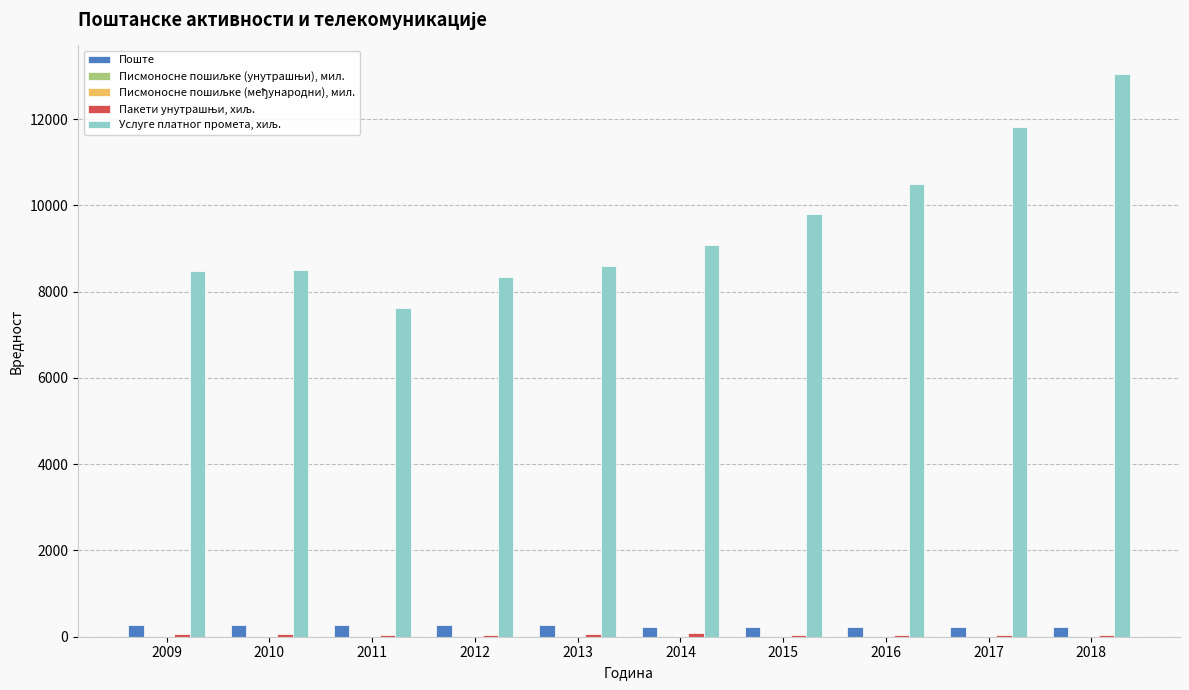

What is the greatest value displayed?

13059